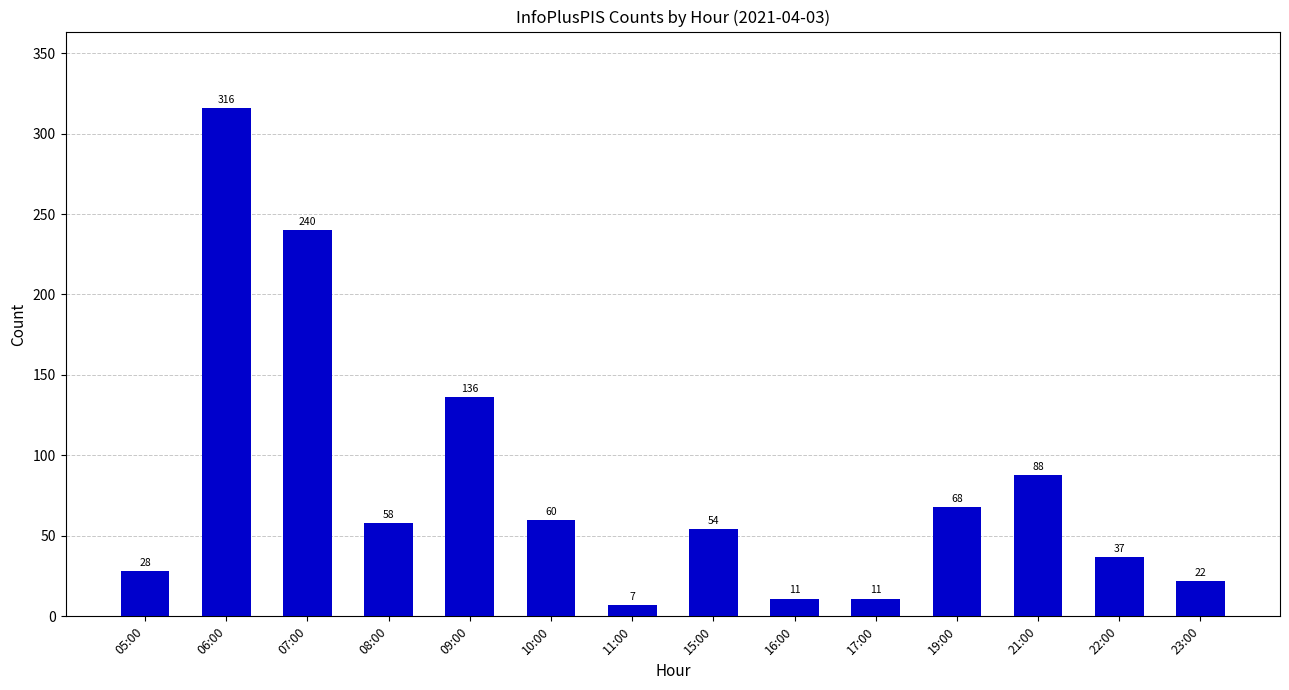

Reading right to left, transcribe all the data shown in this chart.

22	37	88	68	11	11	54	7	60	136	58	240	316	28